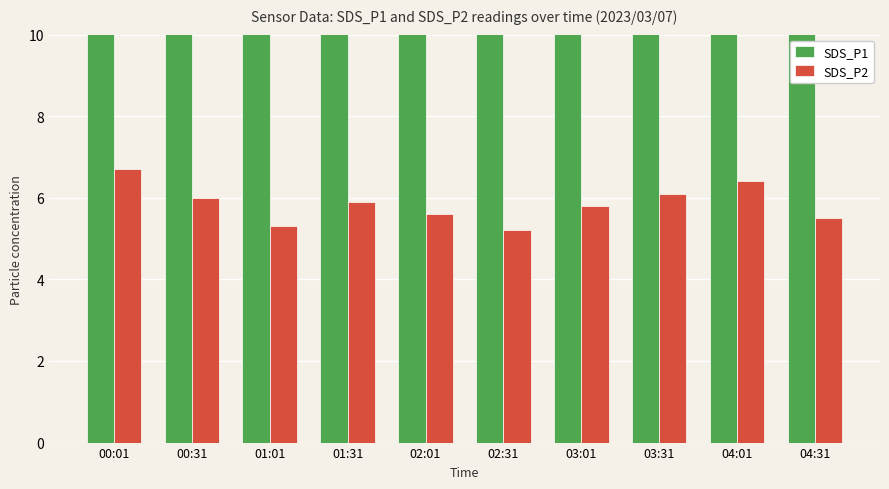

What is the value of the SDS_P1 bar at the 6th from the left?

12.8